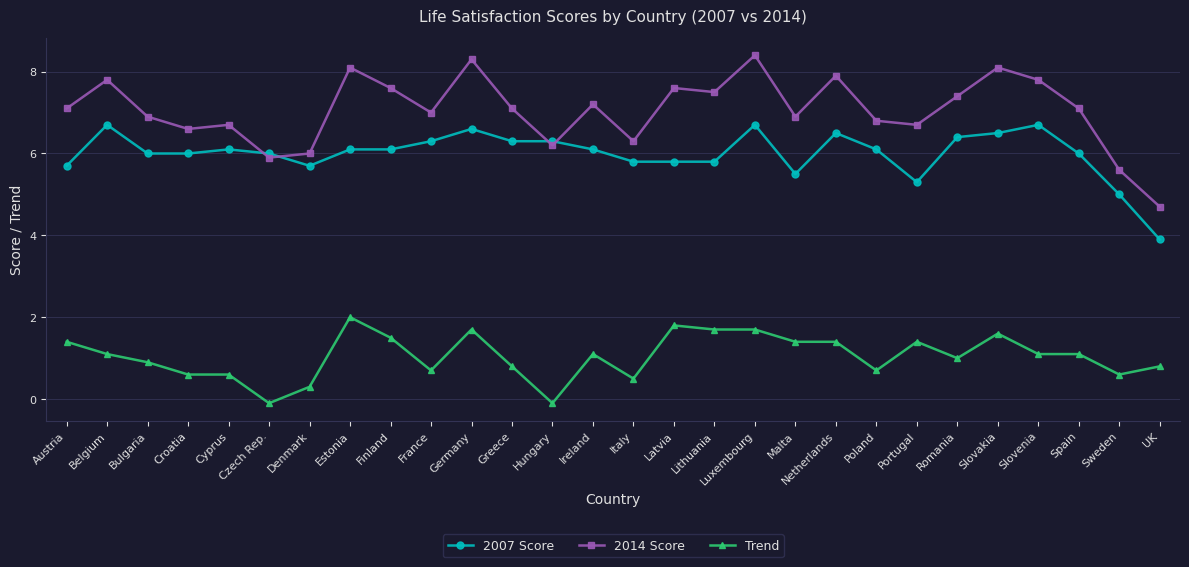

Which category has the lowest value in the 2014 Score series?

UK